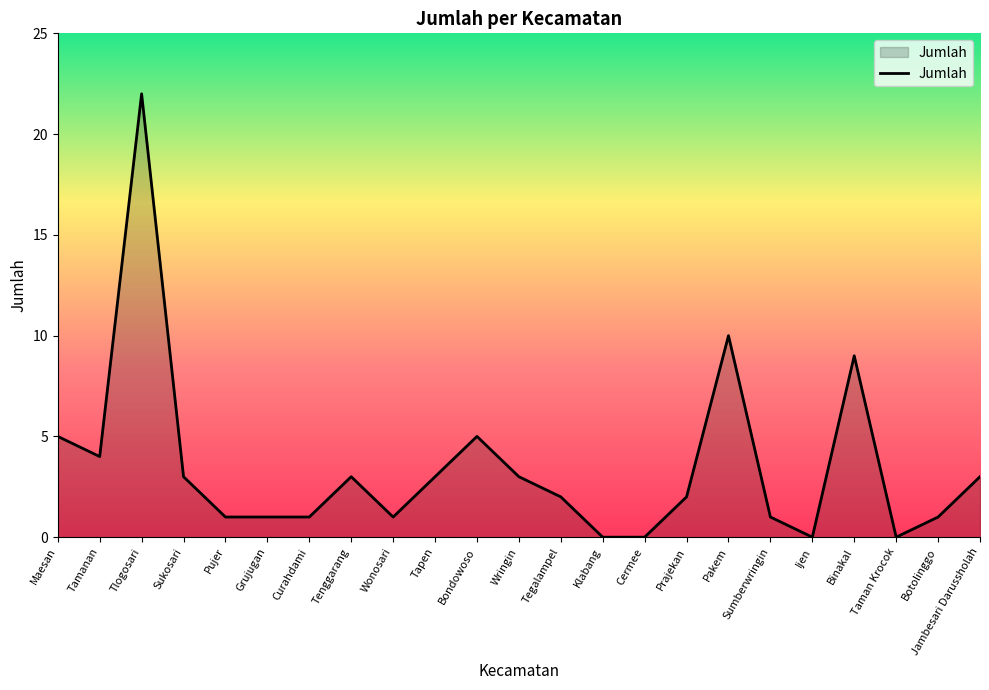

True or false: the data shows 3 at Maesan.

False